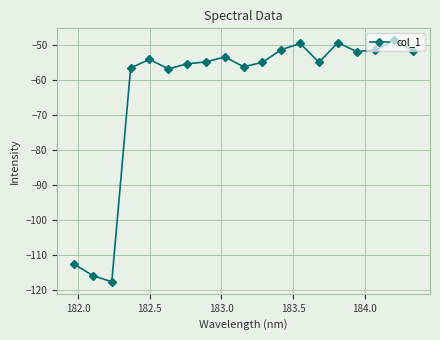

True or false: there are more than 2 points higher than both neighbors.

True